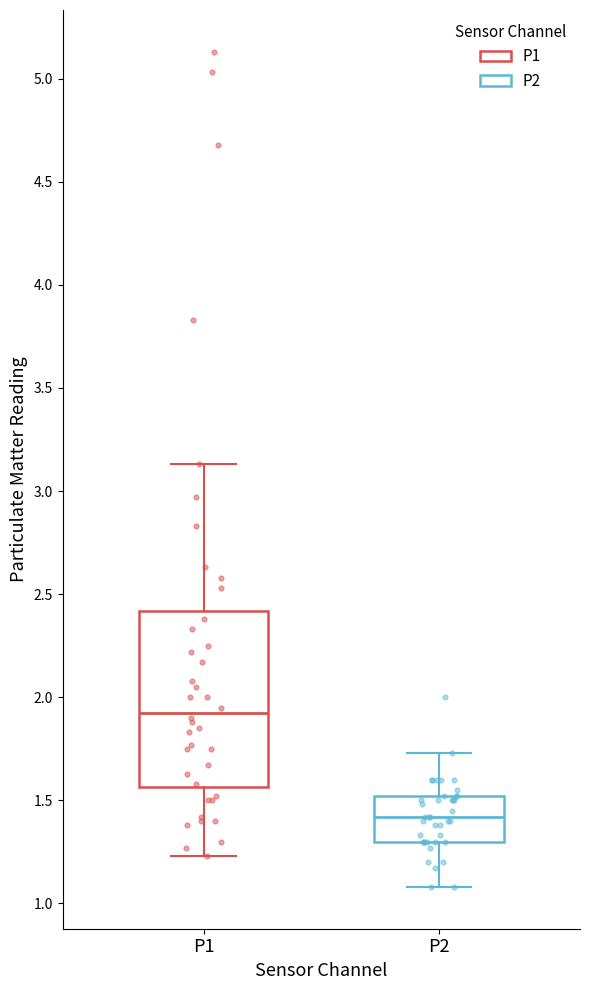

Which box's median line is the highest?

P1